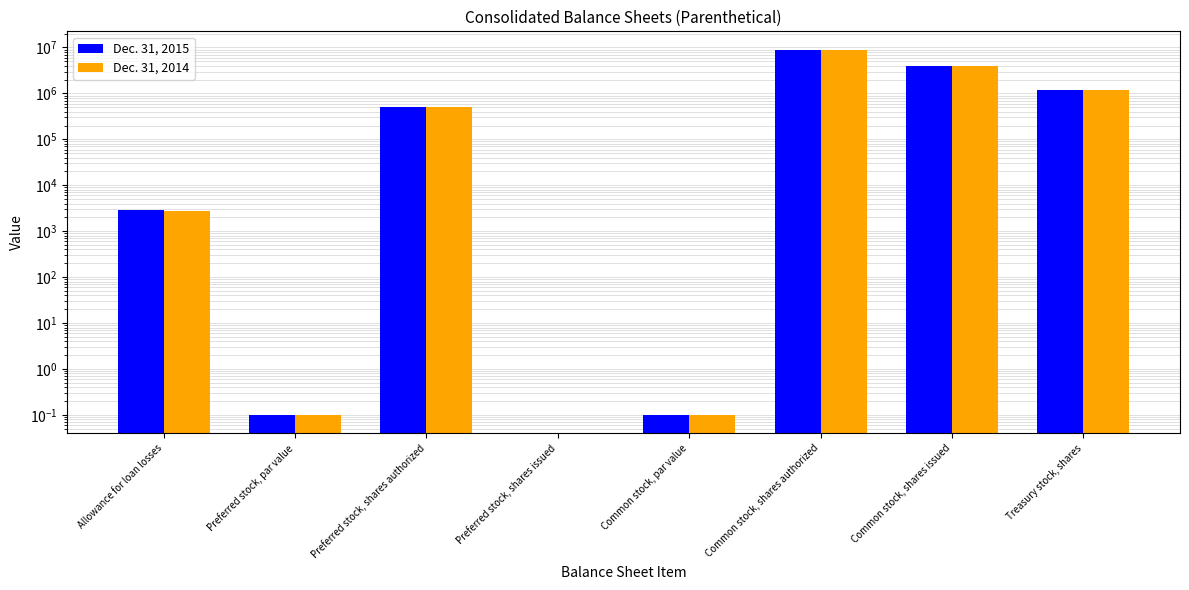

What are all the series names shown in the legend?

Dec. 31, 2015, Dec. 31, 2014